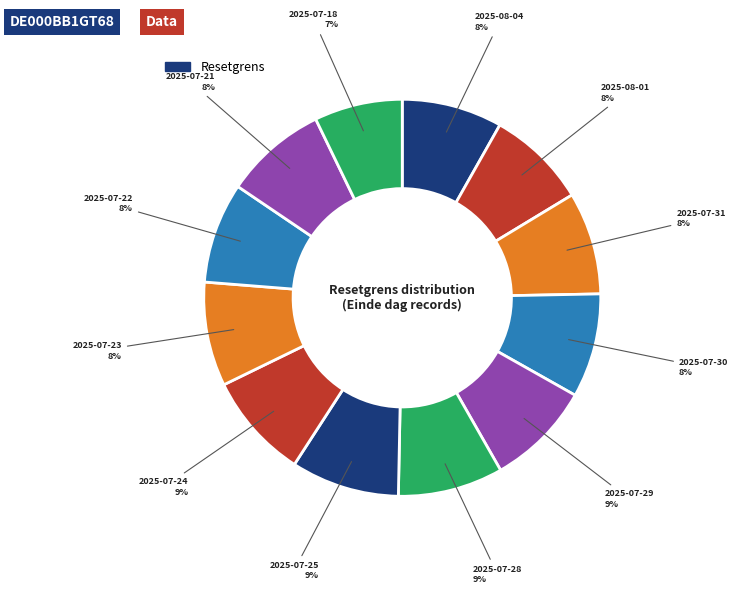

Which category has the smallest portion of the pie?

2025-07-18